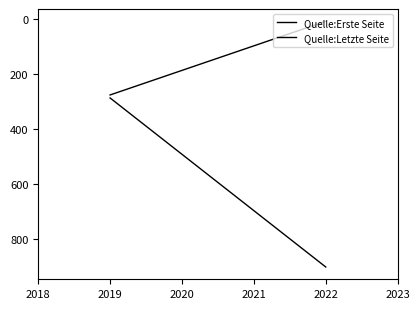

Which series changed the most between 2019 and 2022?

Quelle:Letzte Seite